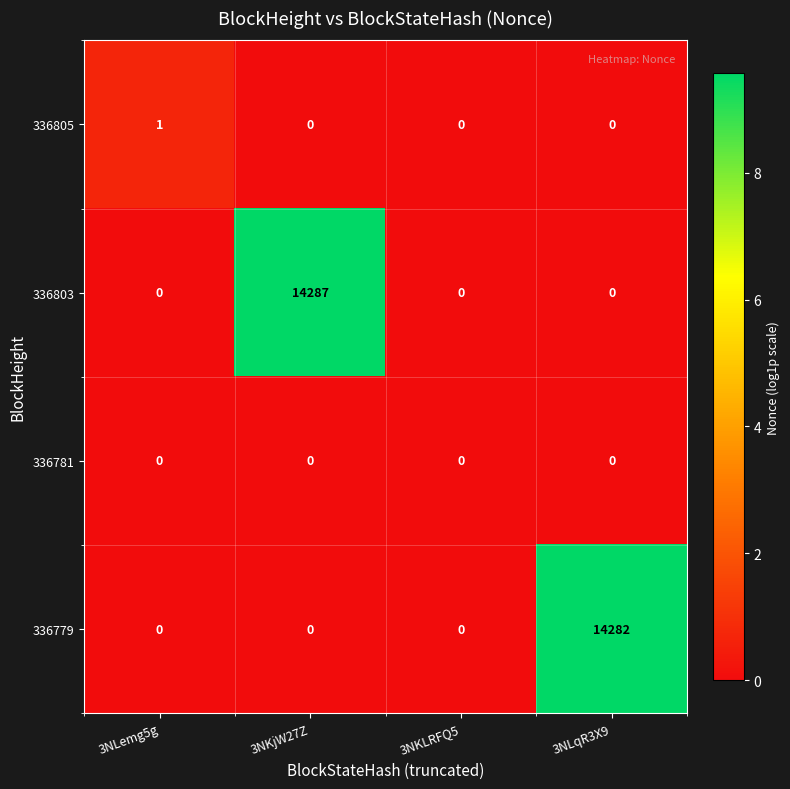

Count the 336803 values in the range 0 to 14287.

4